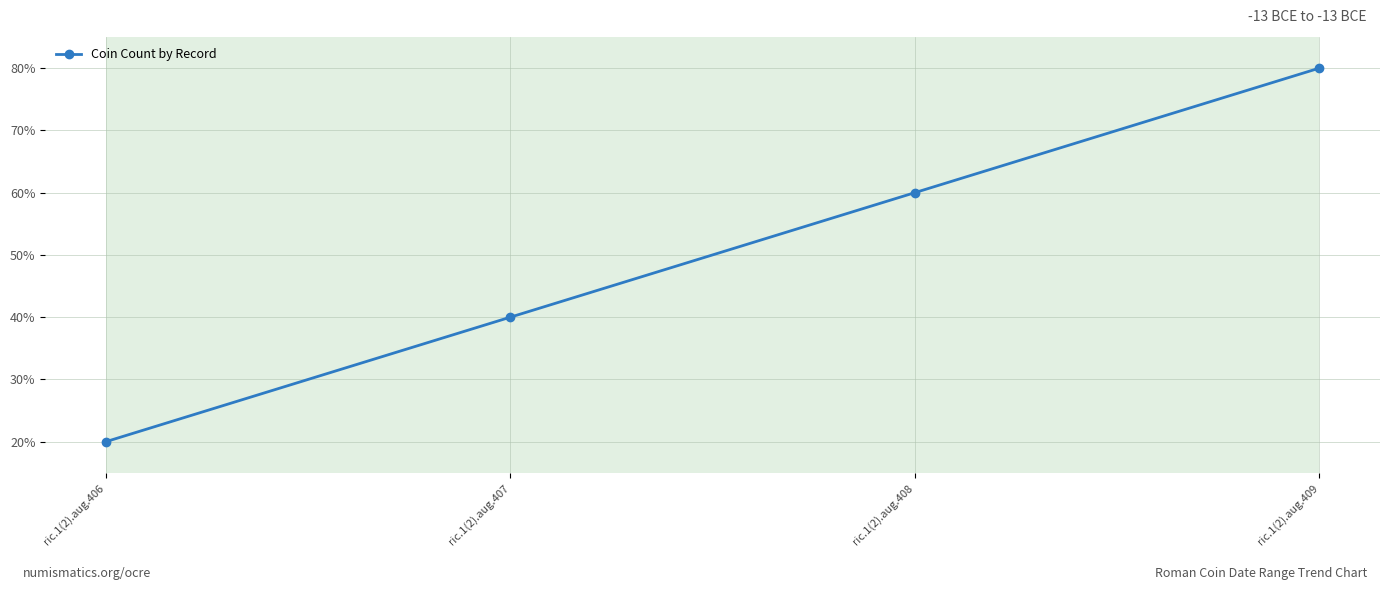

Is it true that the value at ric.1(2).aug.409 is 80.0?

True